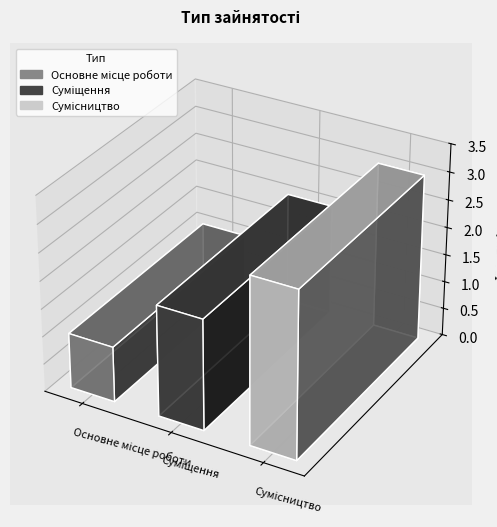

Where is the data nearest to the value 2?

Суміщення